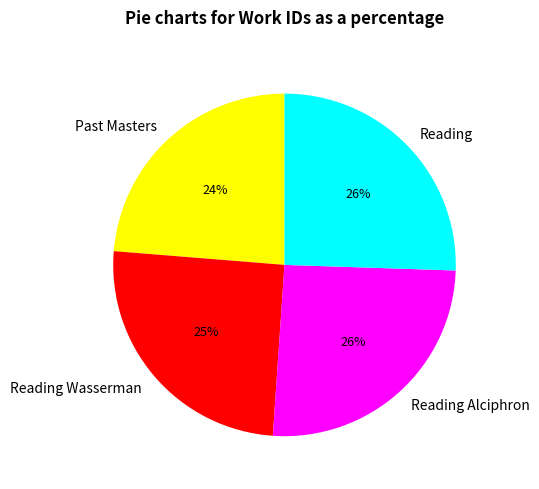

To the nearest percent, what portion does Reading Wasserman represent?

25%